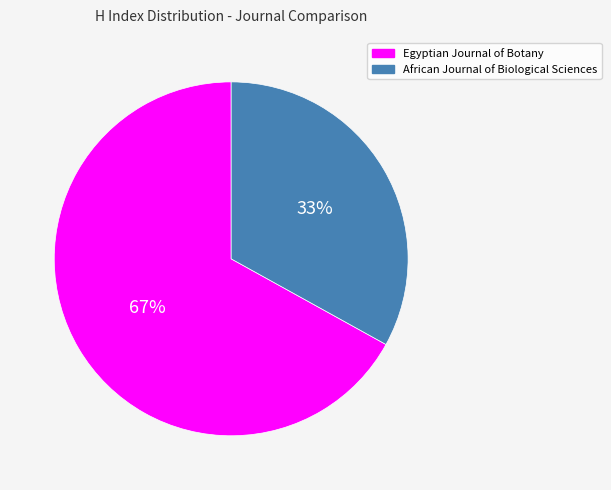

To the nearest percent, what percentage of the pie is African Journal of Biological Sciences?

33%